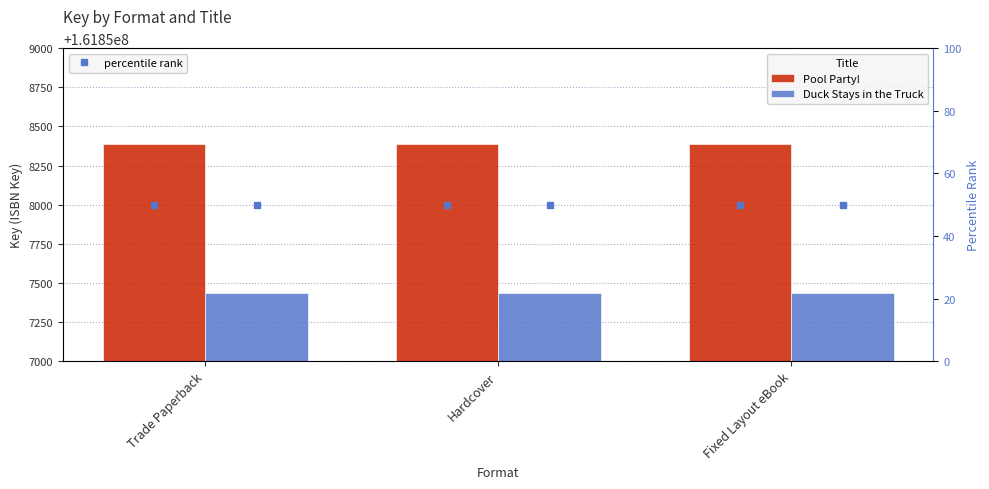

Count the number of categories in the chart.

3